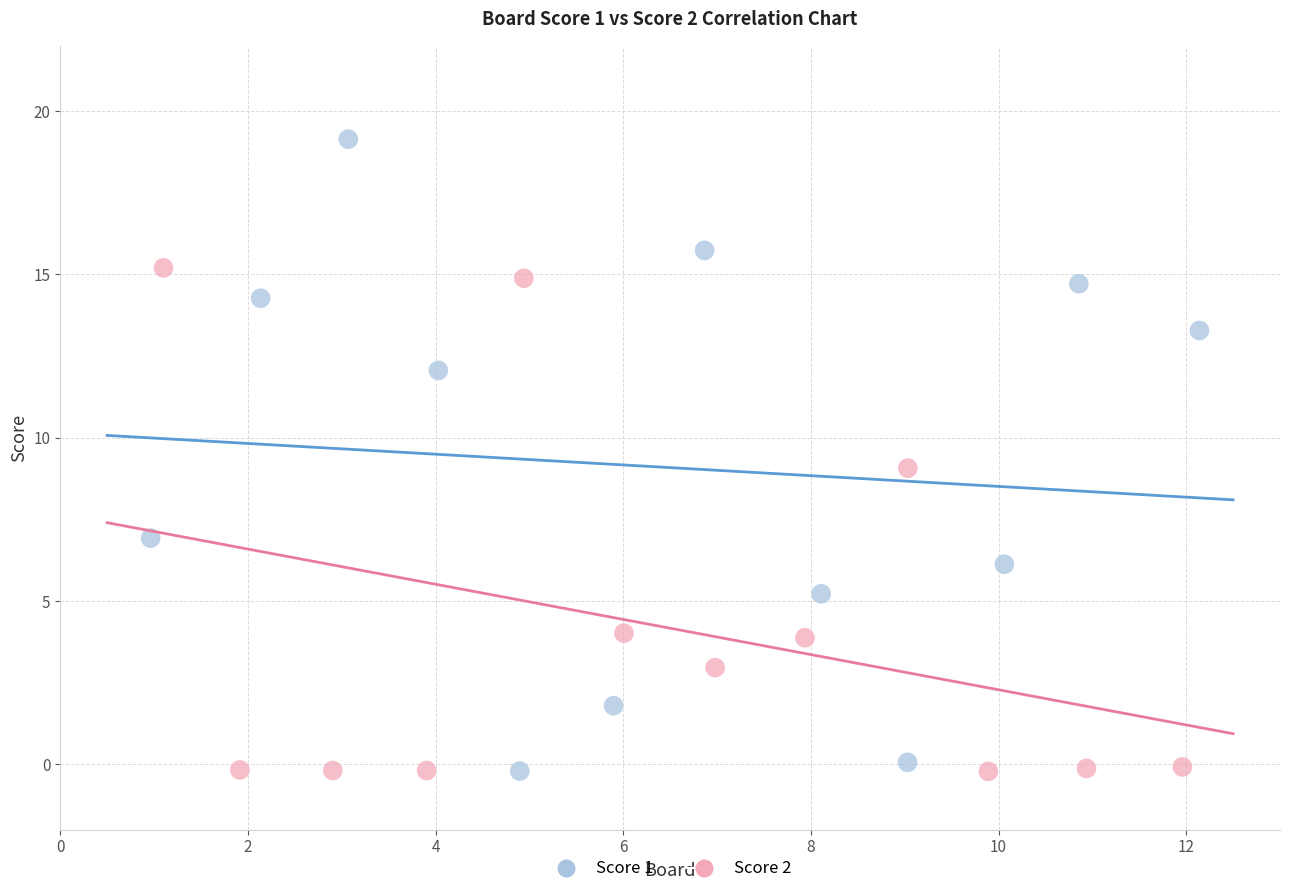

What are all the series names shown in the legend?

Score 1, Score 2